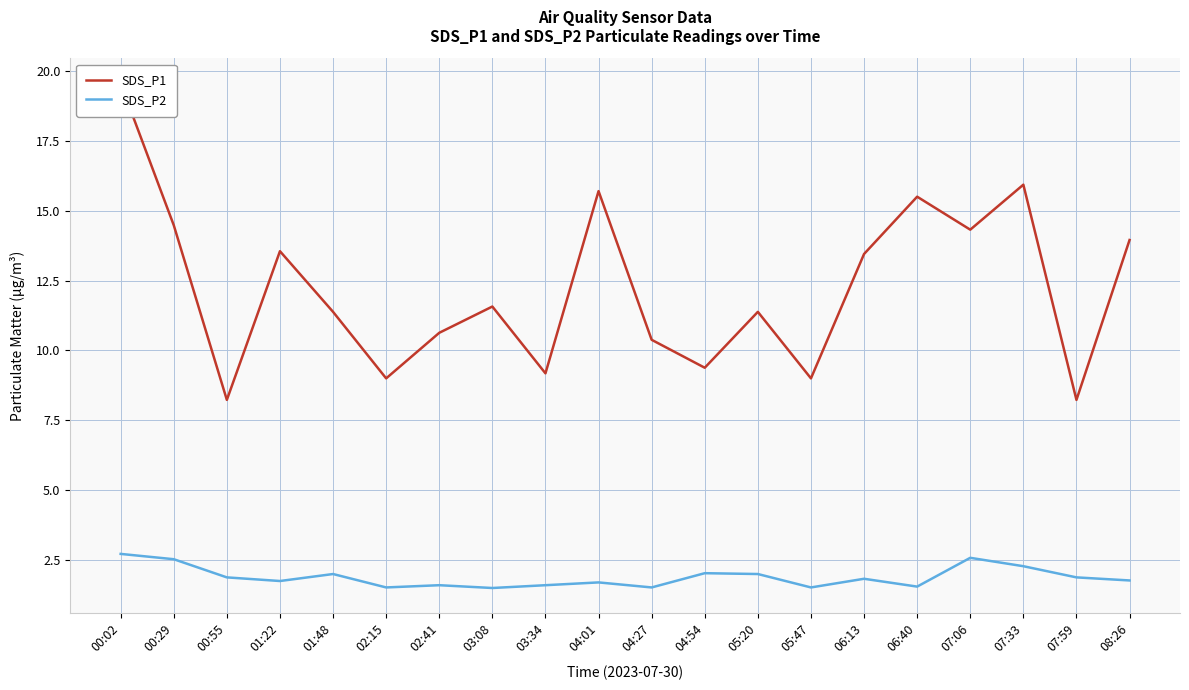

Which has a higher value, 04:27 or 02:15?

04:27